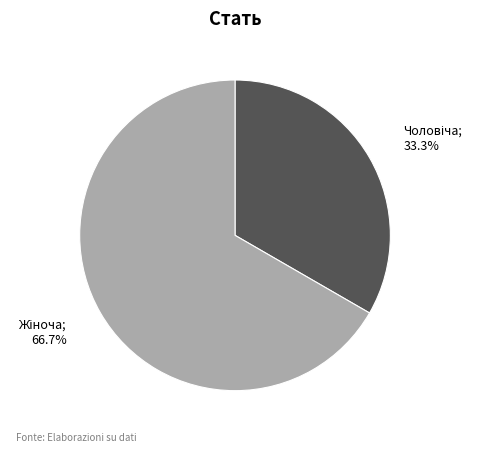

Is there any slice that represents more than half of the pie?

Yes